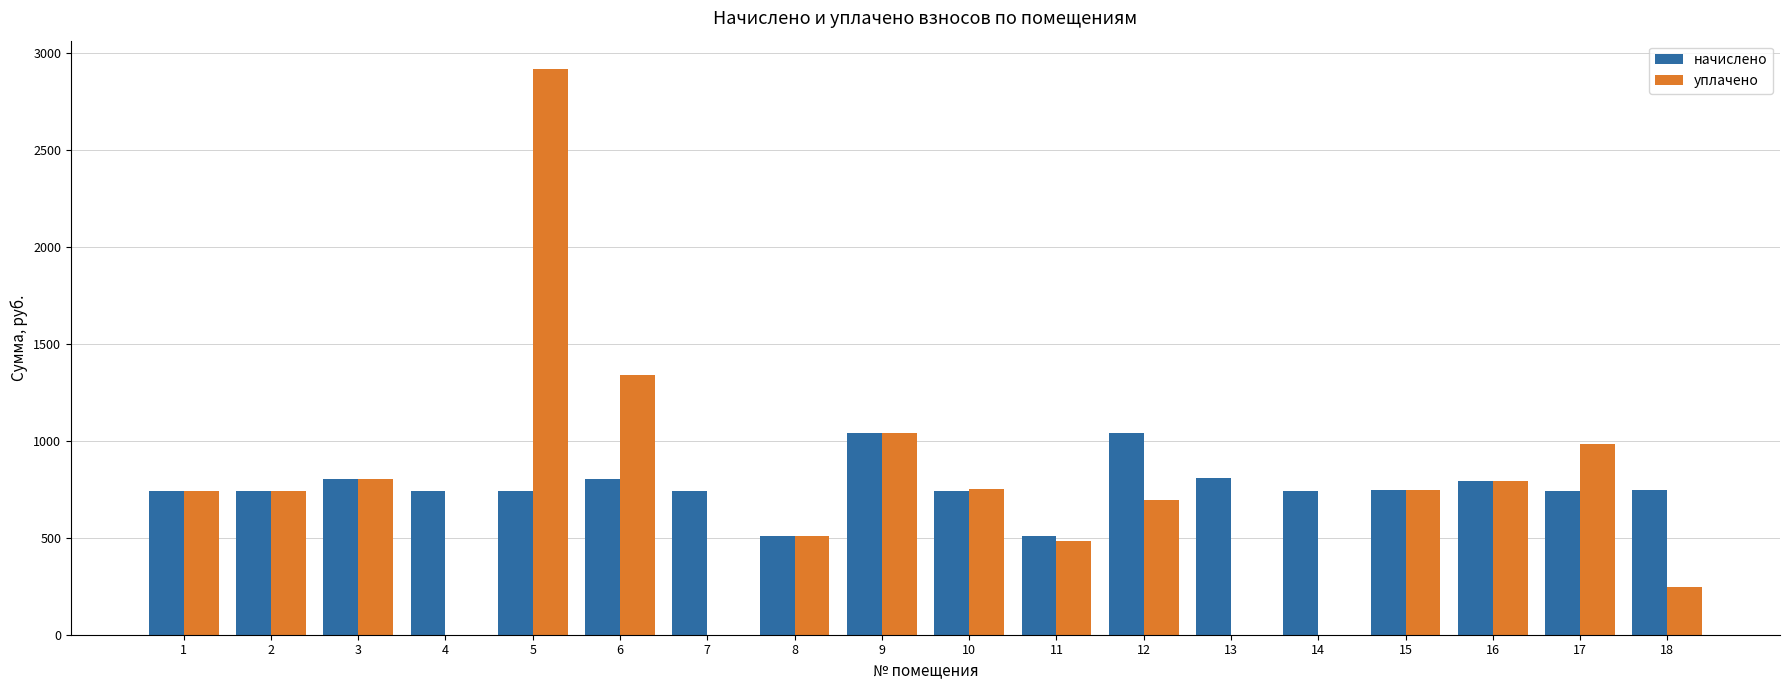

Is it true that уплачено equals 189.9 at 2?

False